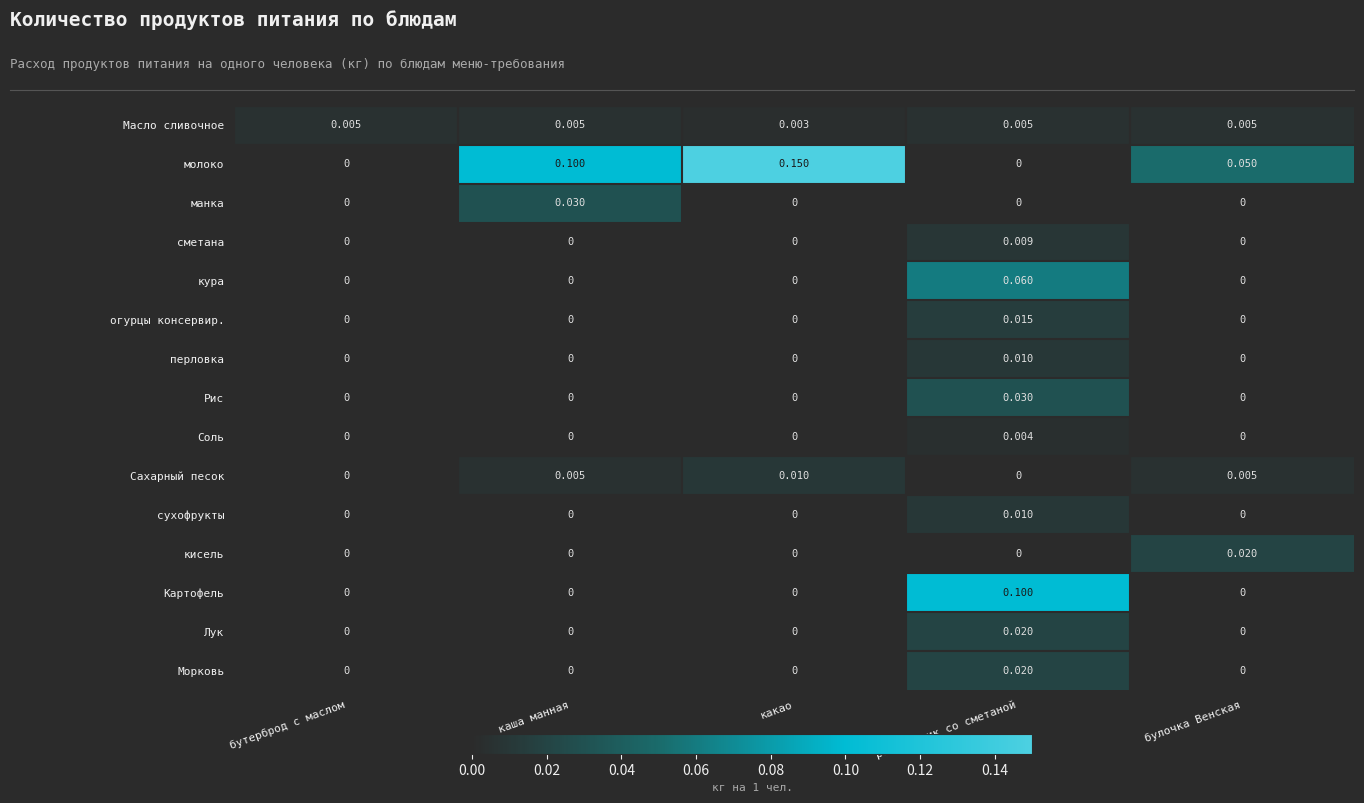

Which series has the largest total across all categories?

молоко